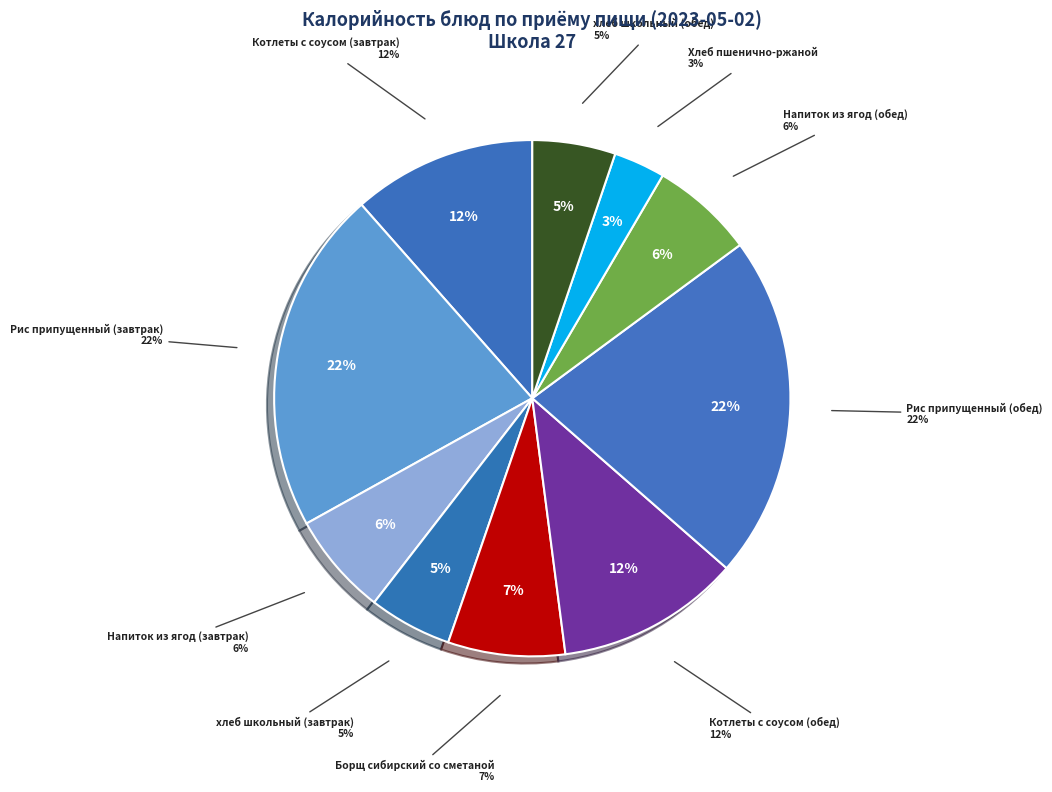

How many segments does this pie chart have?

10